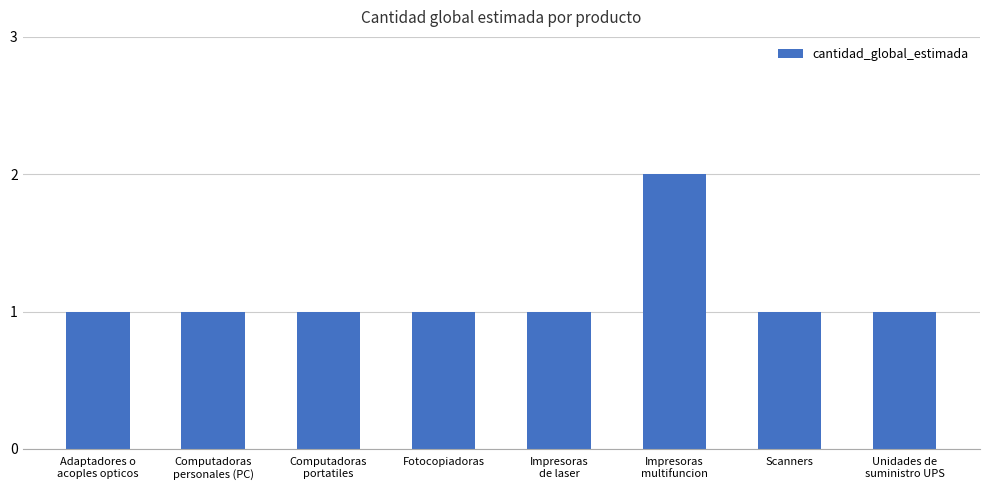

What is the sum of all values?

9